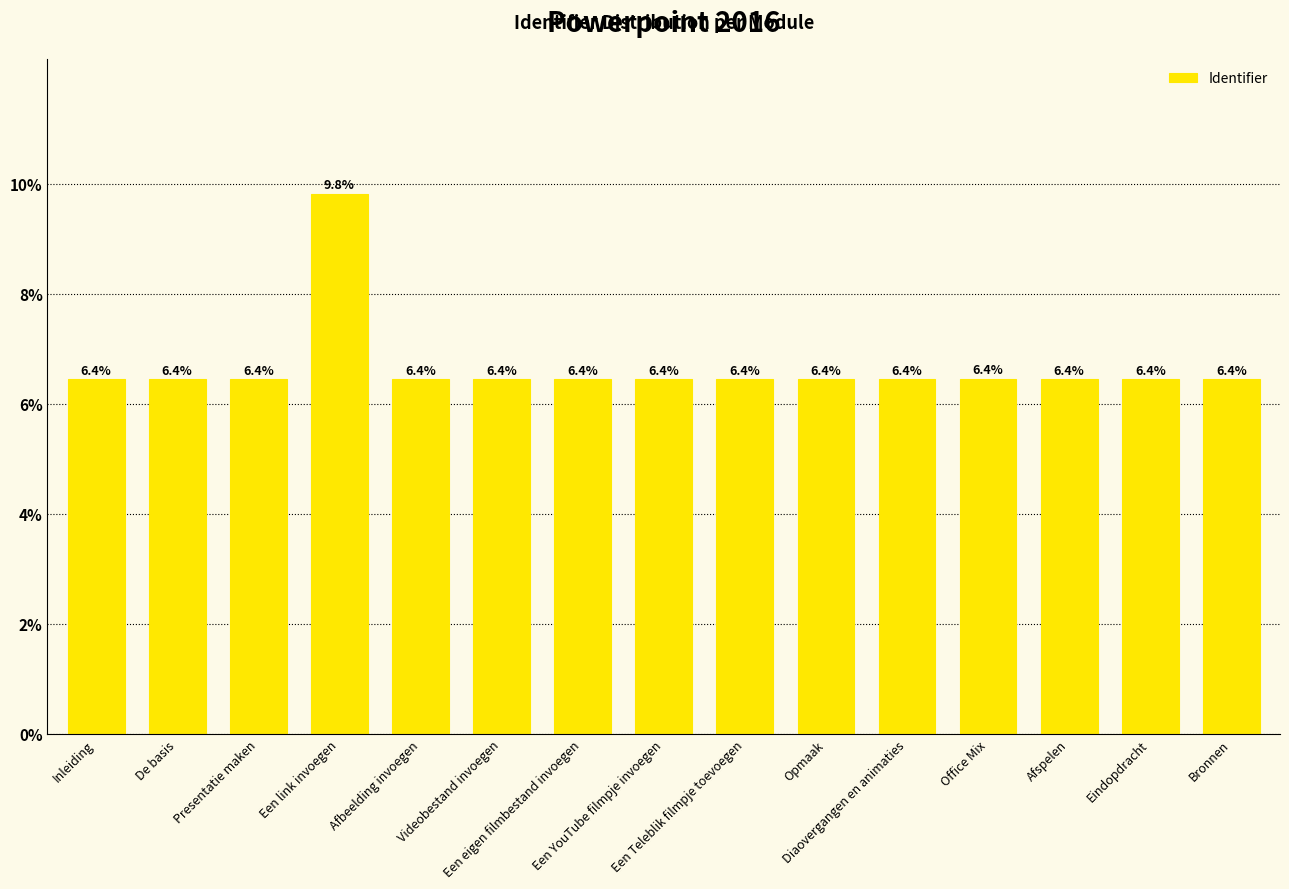

How many values are between 6 and 7?

14